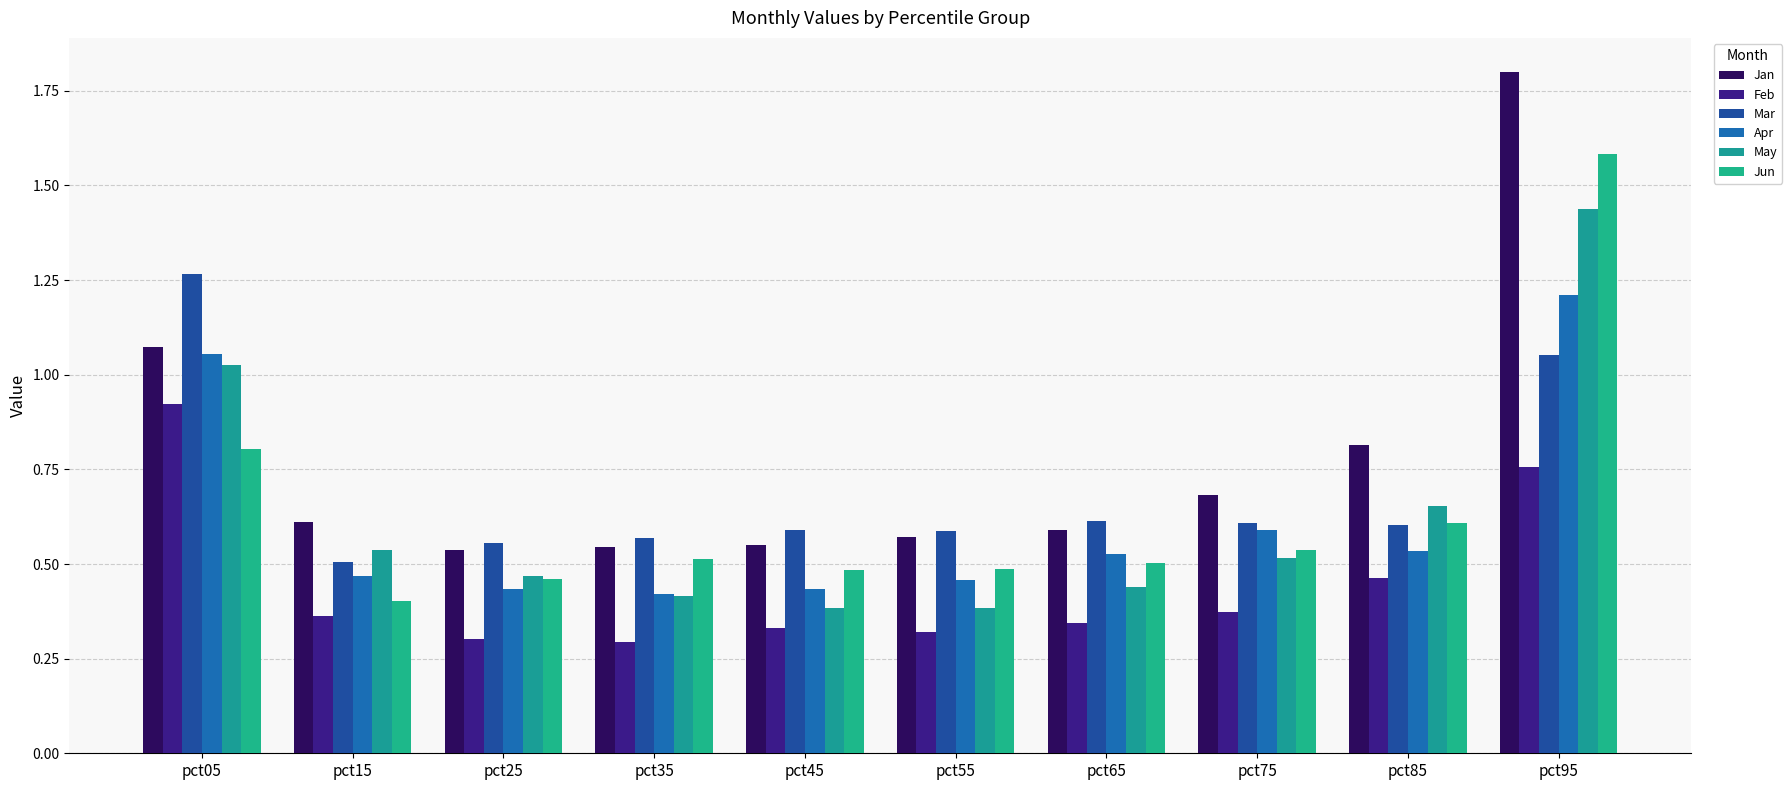

The Jun series shows 0.5 at pct75. True or false?

True